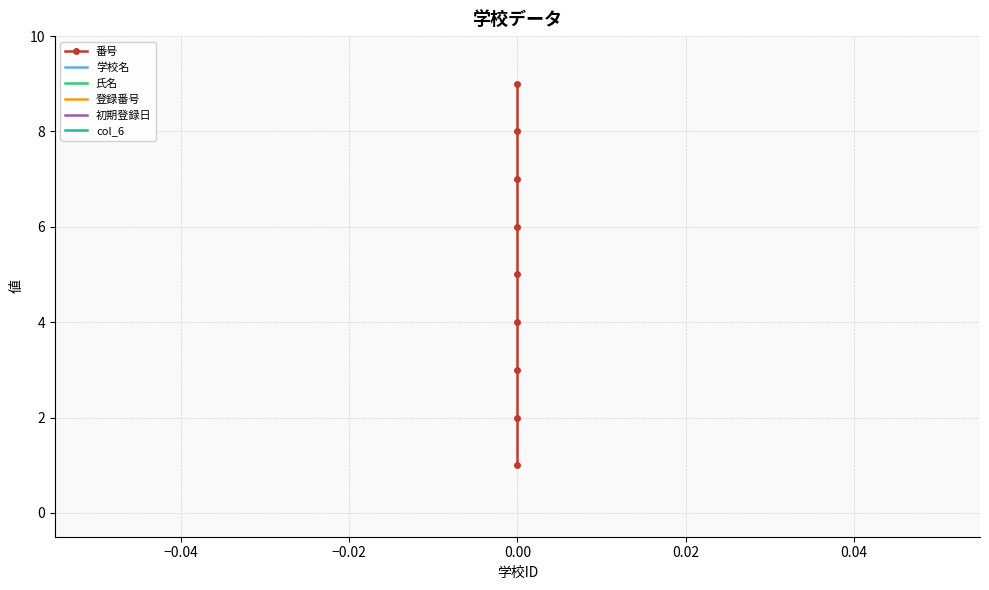

What are all the series names shown in the legend?

番号, 学校名, 氏名, 登録番号, 初期登録日, col_6